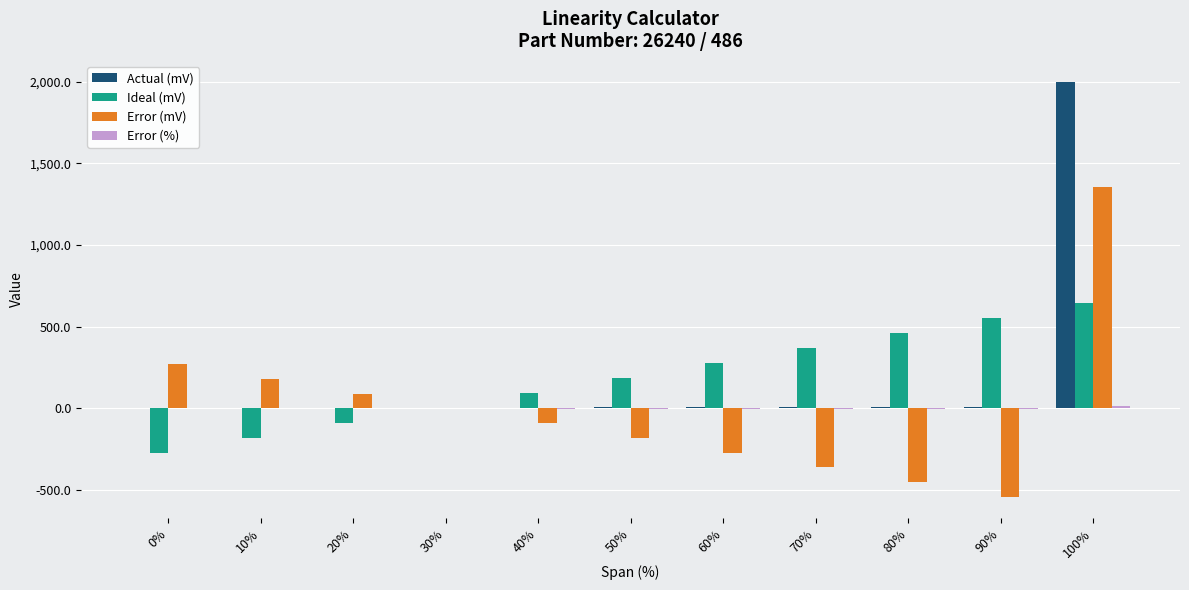

What is the highest value of the Ideal (mV) series?

644.1